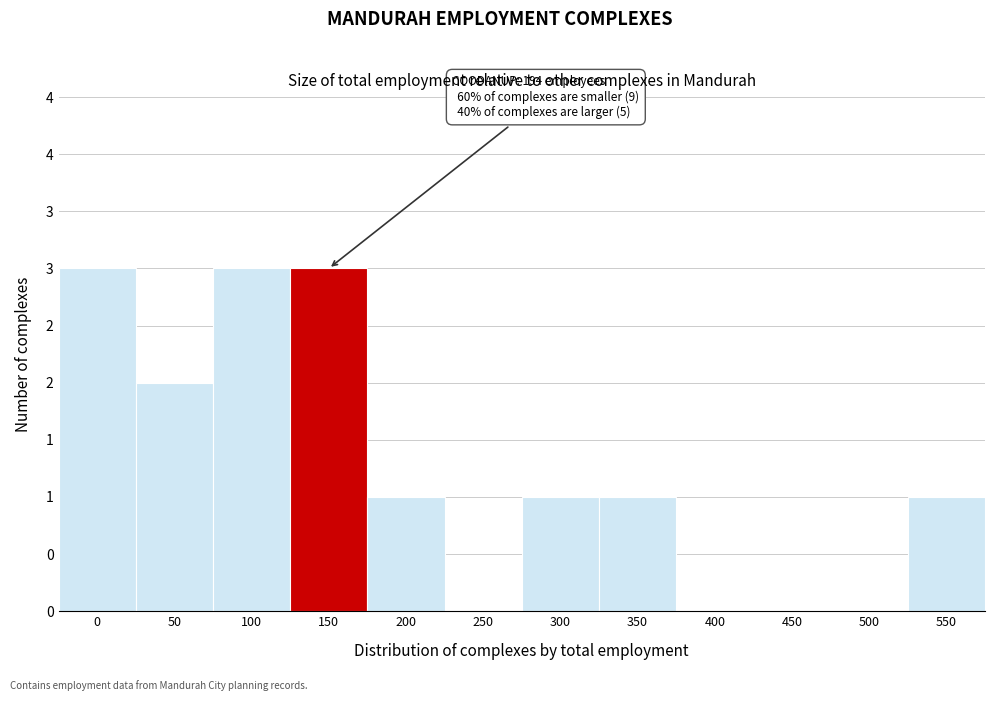

Are the bars horizontal?

No